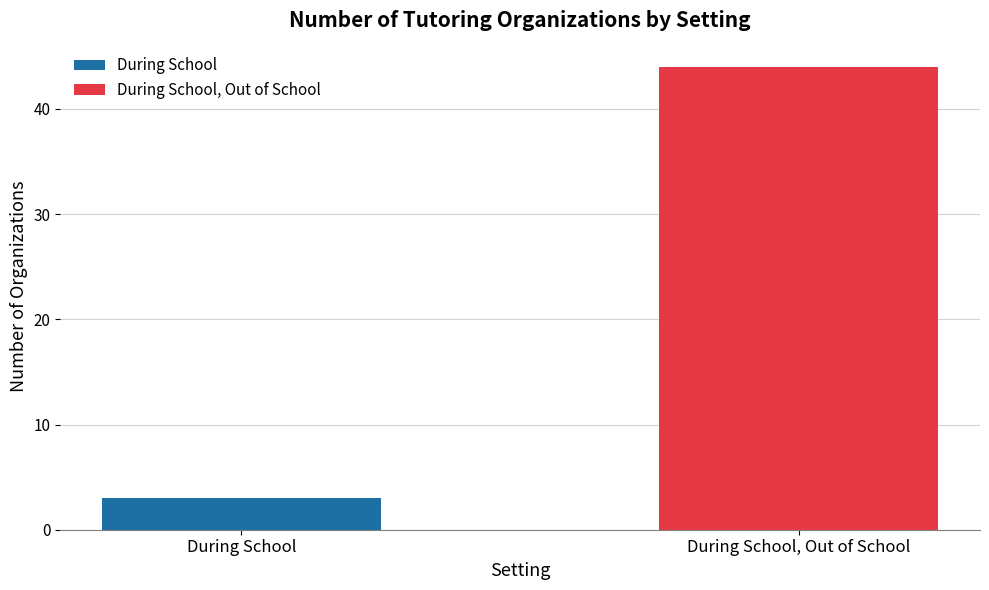

Does the chart contain any negative values?

No